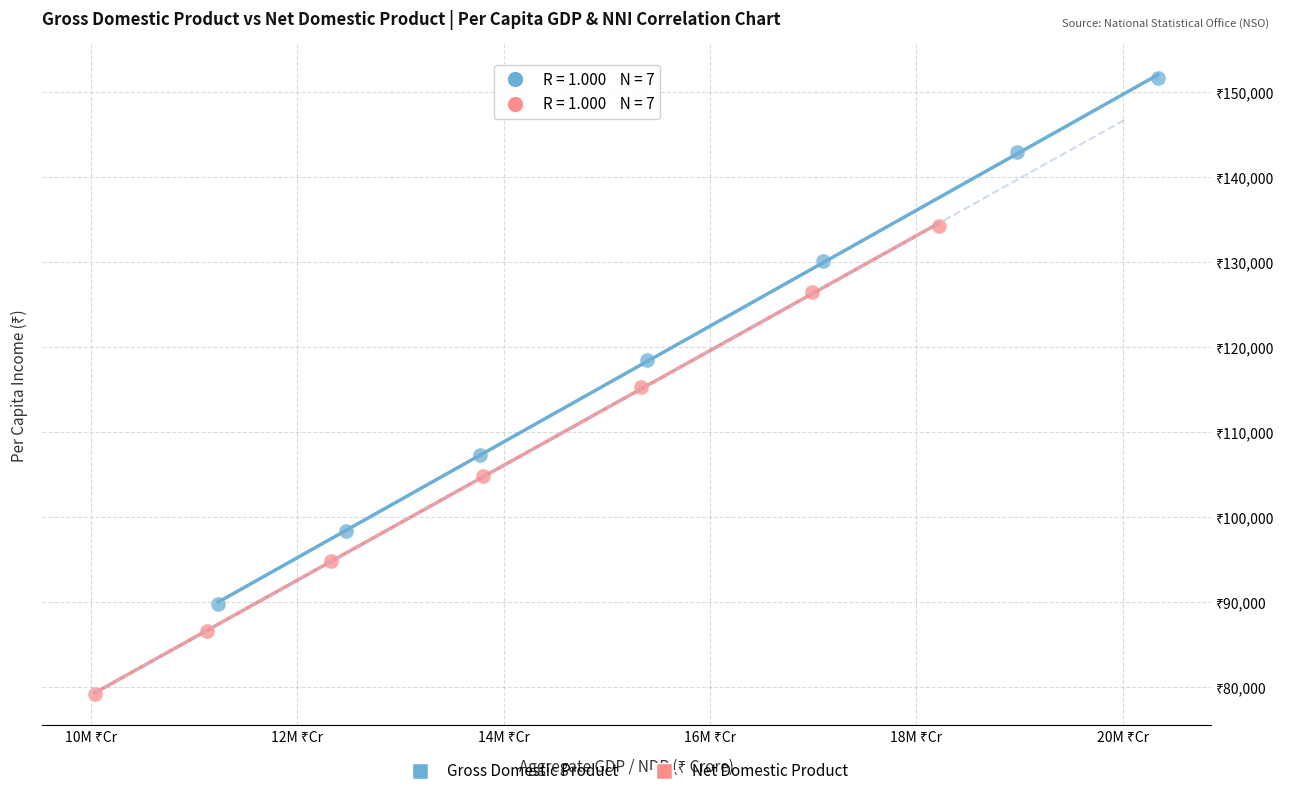

Which series reaches the minimum Y coordinate?

Net Domestic Product